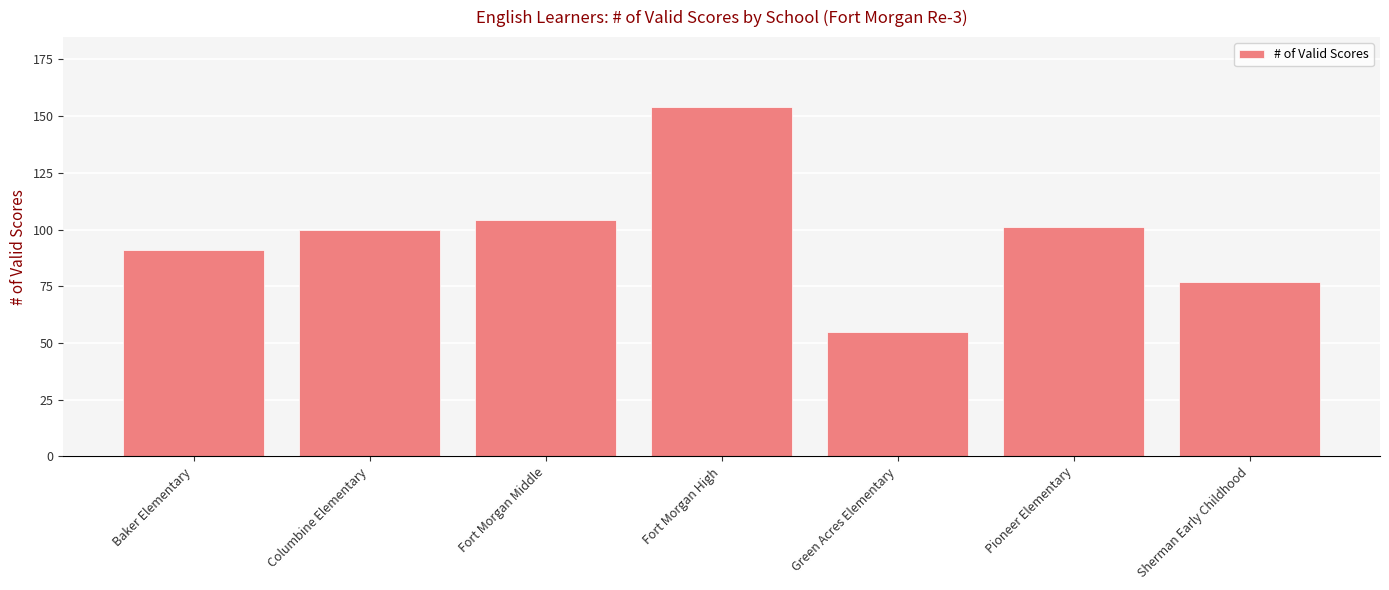

What is the change in value from Fort Morgan Middle to Fort Morgan High?

+50